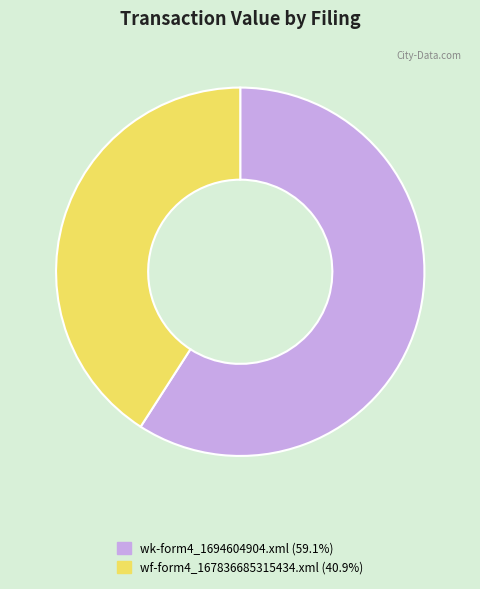

Does any single category account for the majority?

Yes